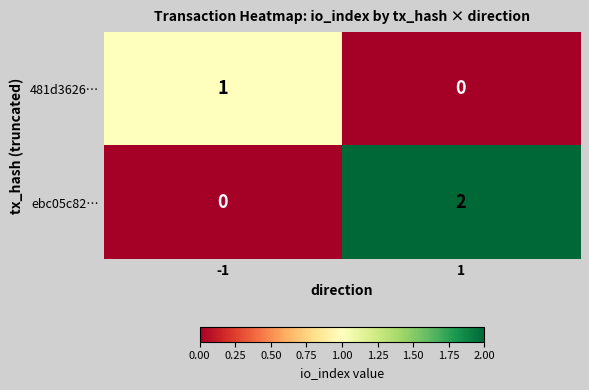

Is the value of ebc05c82… at 1 greater than the value of 481d3626… at 1?

Yes